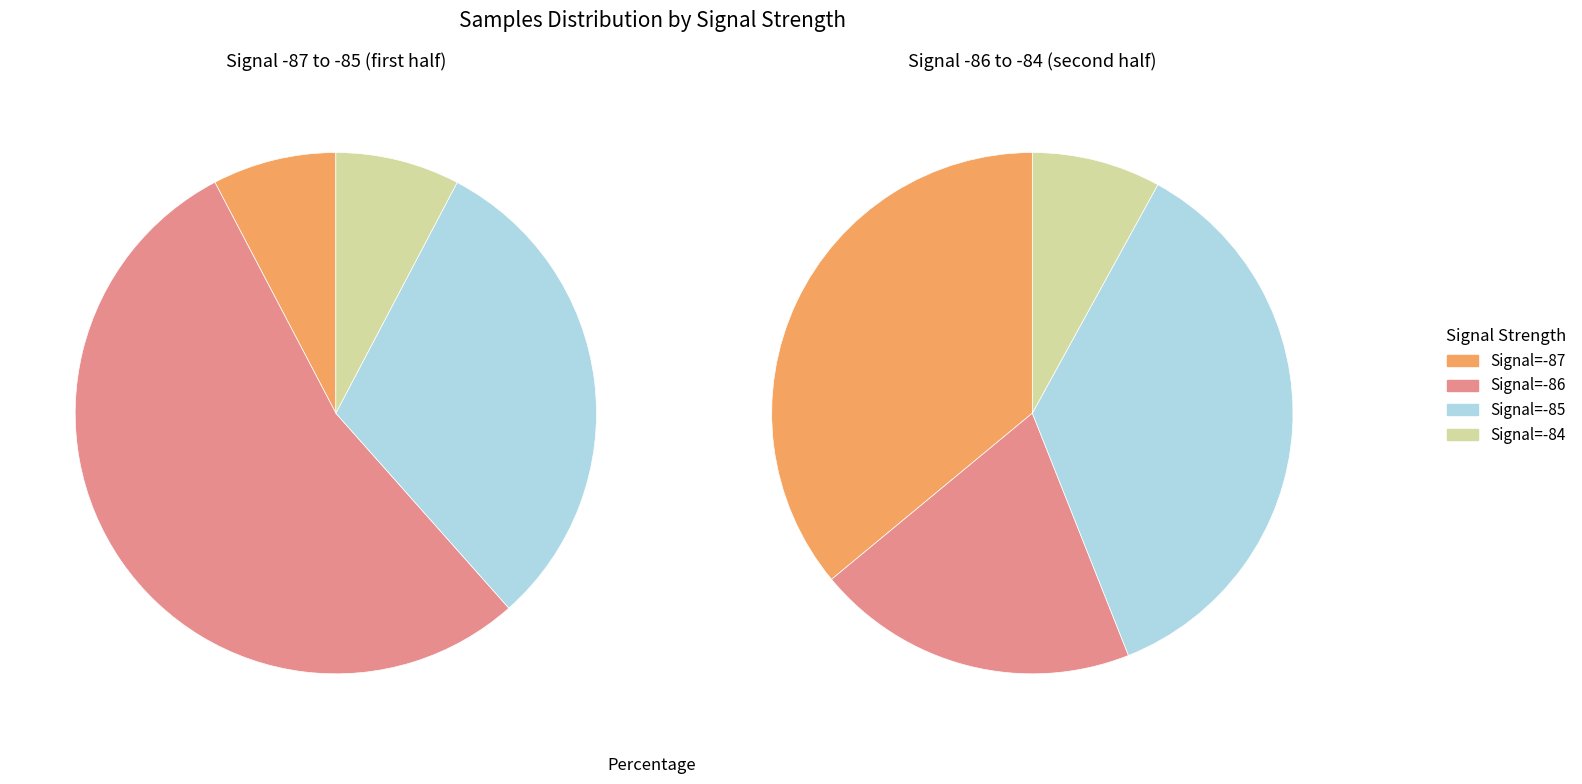

Is there a majority slice in this chart?

No